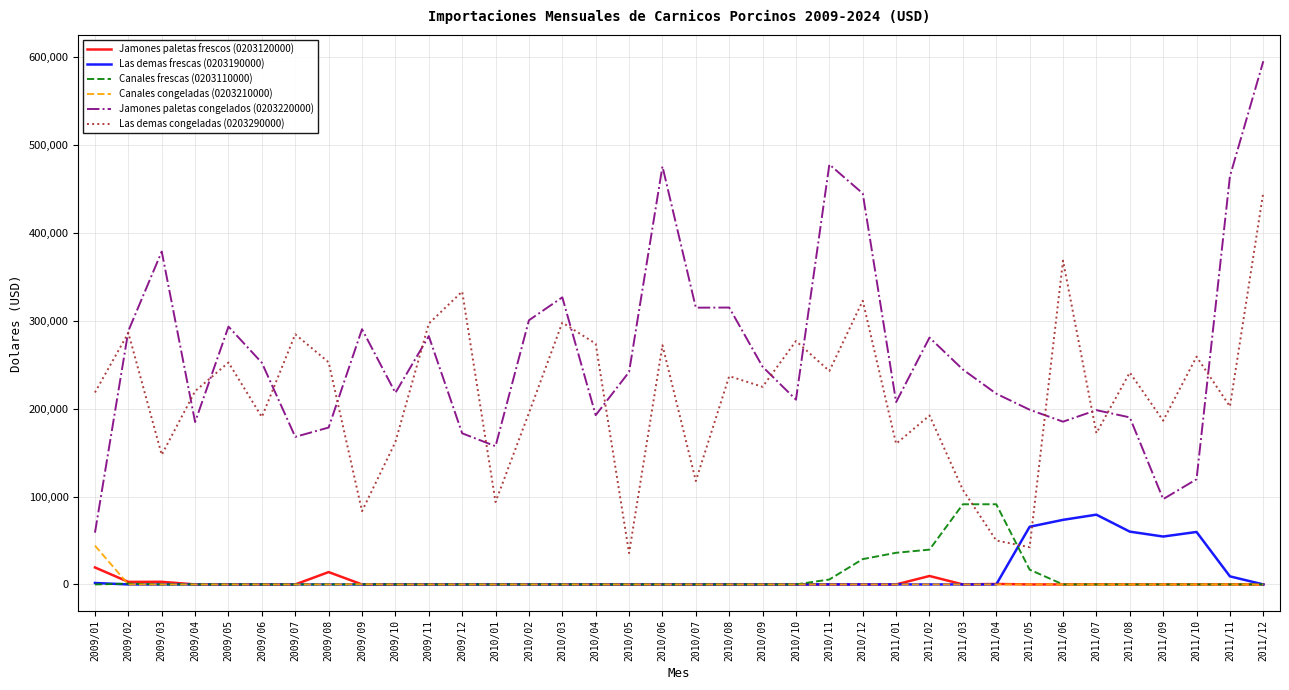

What is the total value across all series at 2010/01?

250965.2